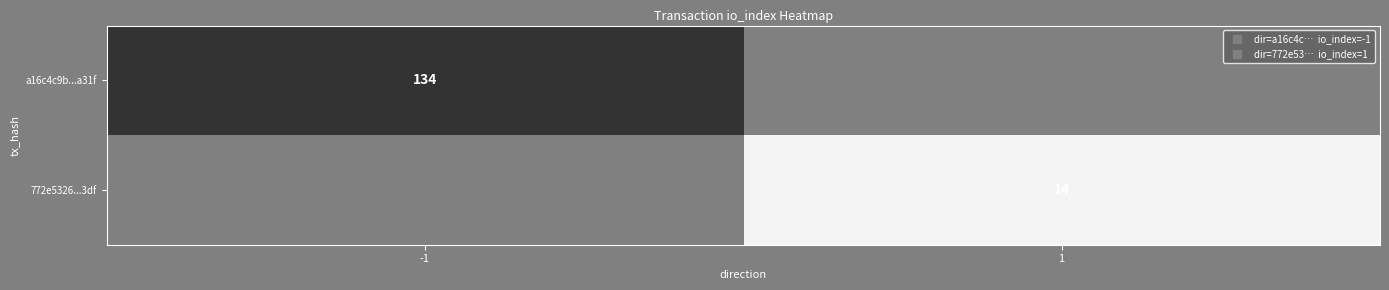

Which category has the highest value across all series?

-1